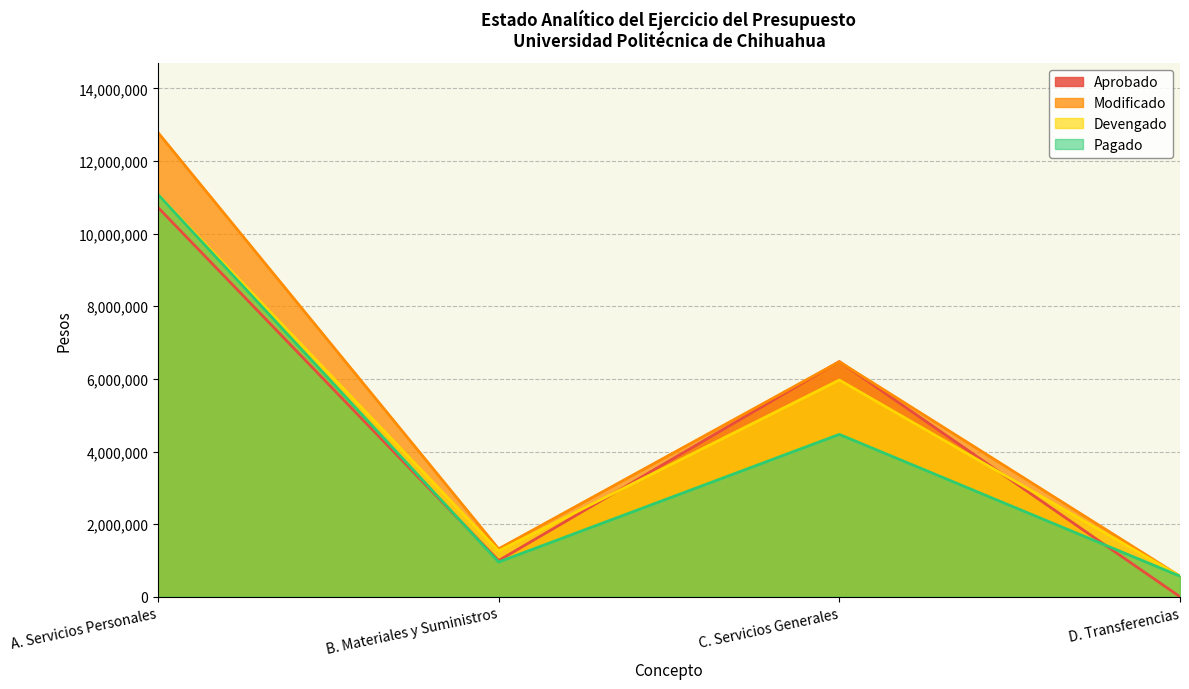

What is the total value across all series at B. Materiales y Suministros?

4534332.4